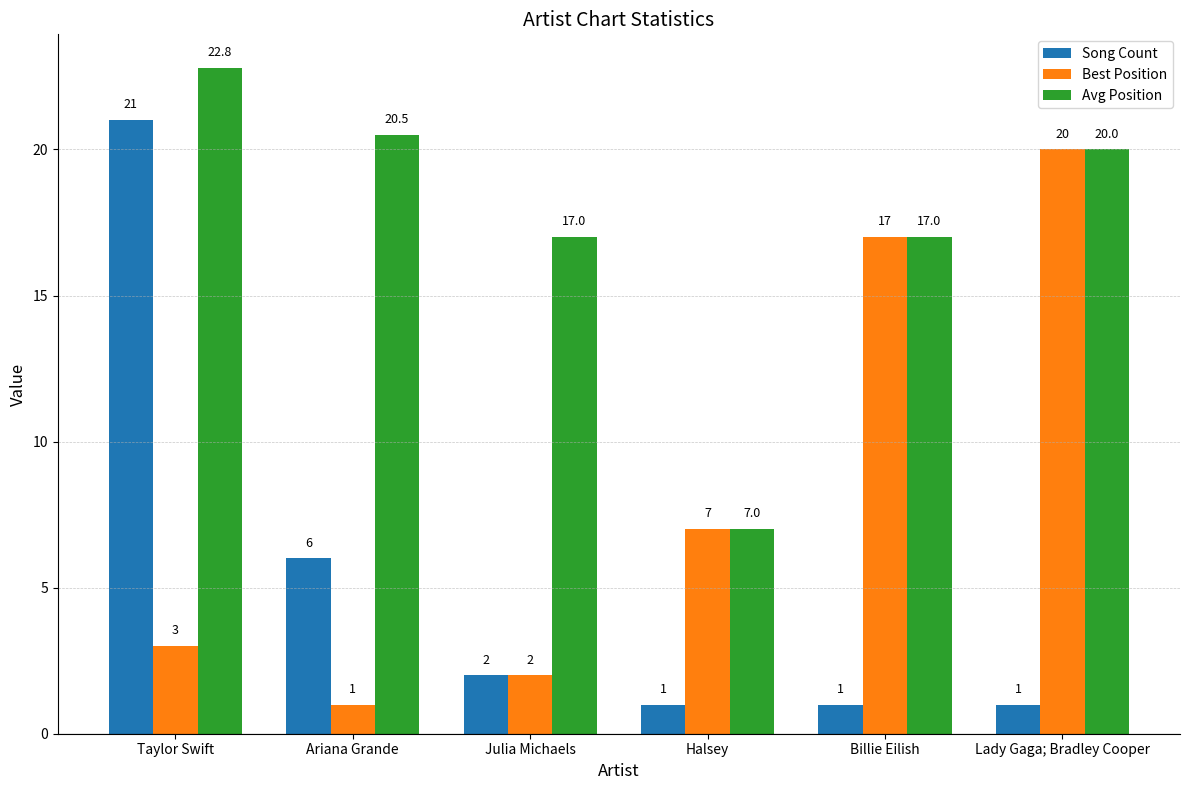

What is the sum of all Song Count values?

32.0